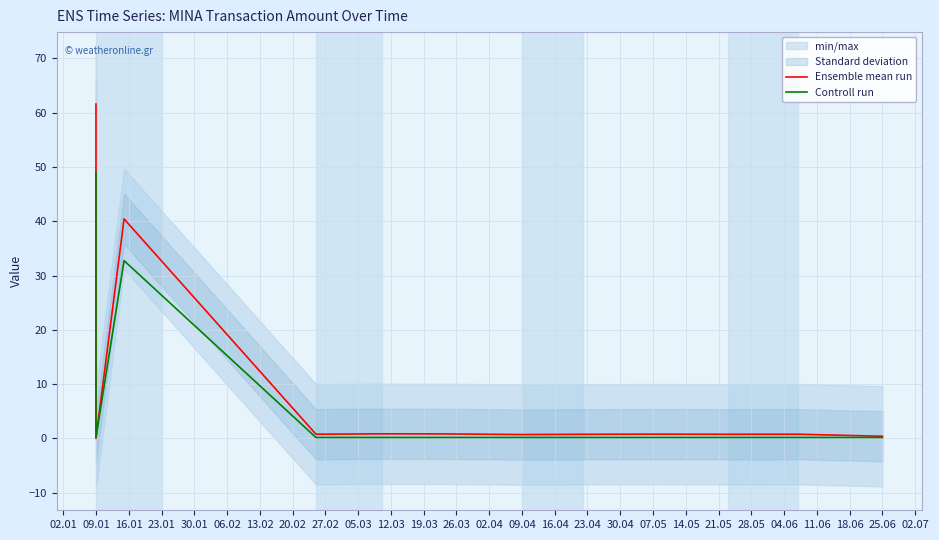

What is the value of the Controll run point at the 9th from the left?

0.2